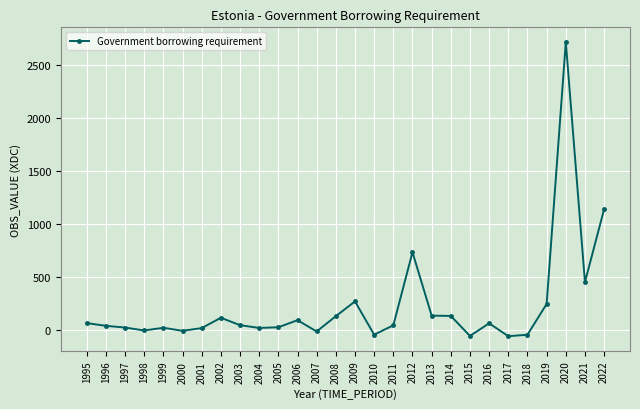

What value does the data have at 2003?

47.9